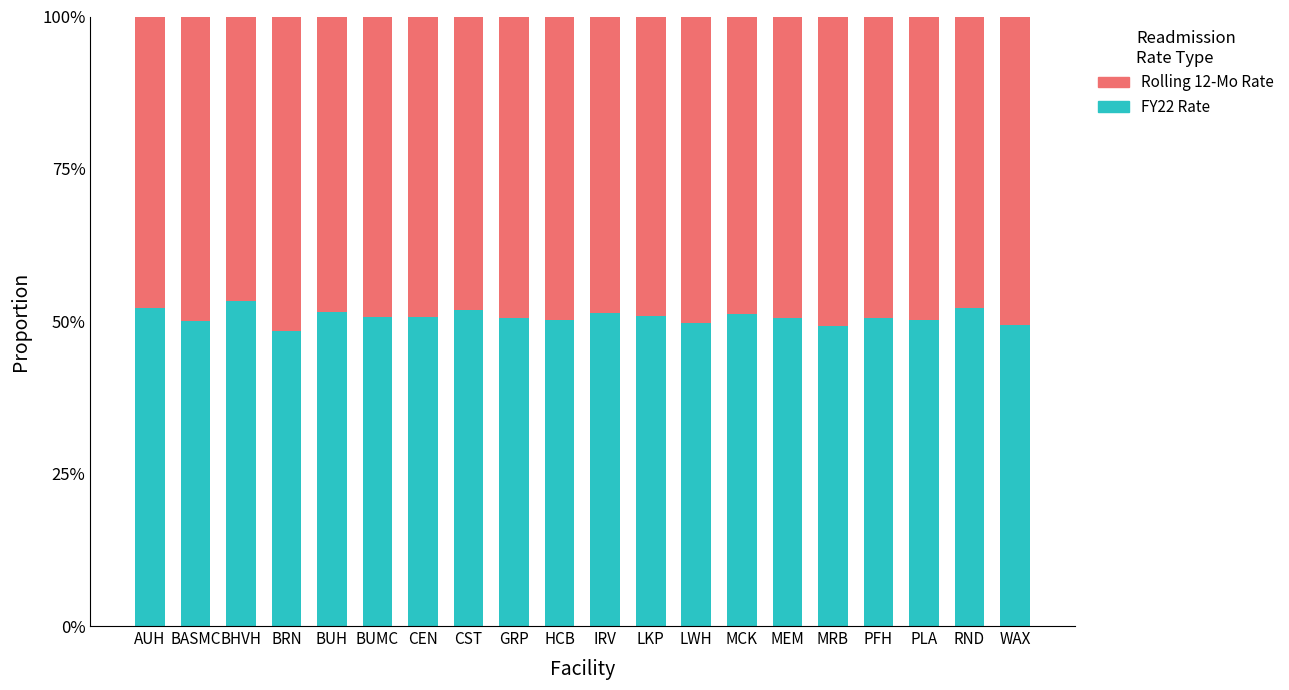

What position from the left is IRV?

11